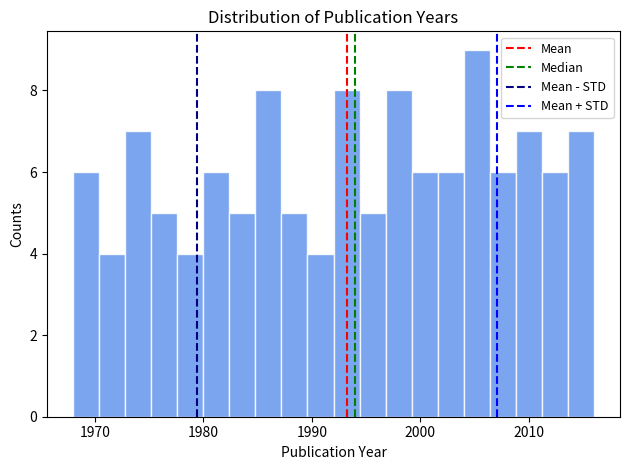

Around what value on the x-axis is the tallest bar? Give the approximate position of its centre, as read against the axis.

2005